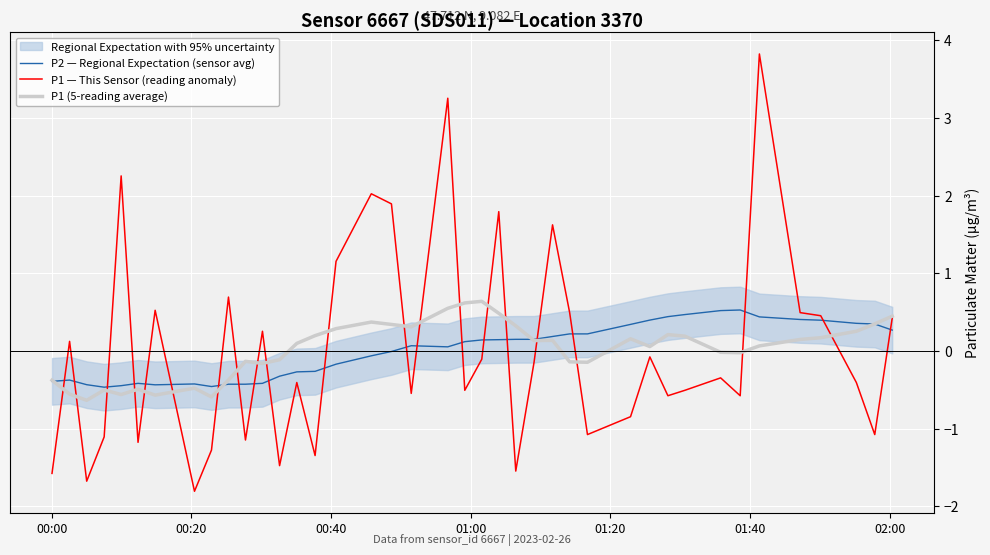

Is it true that P2 — Regional Expectation (sensor avg) equals 0.0 at 24?

False